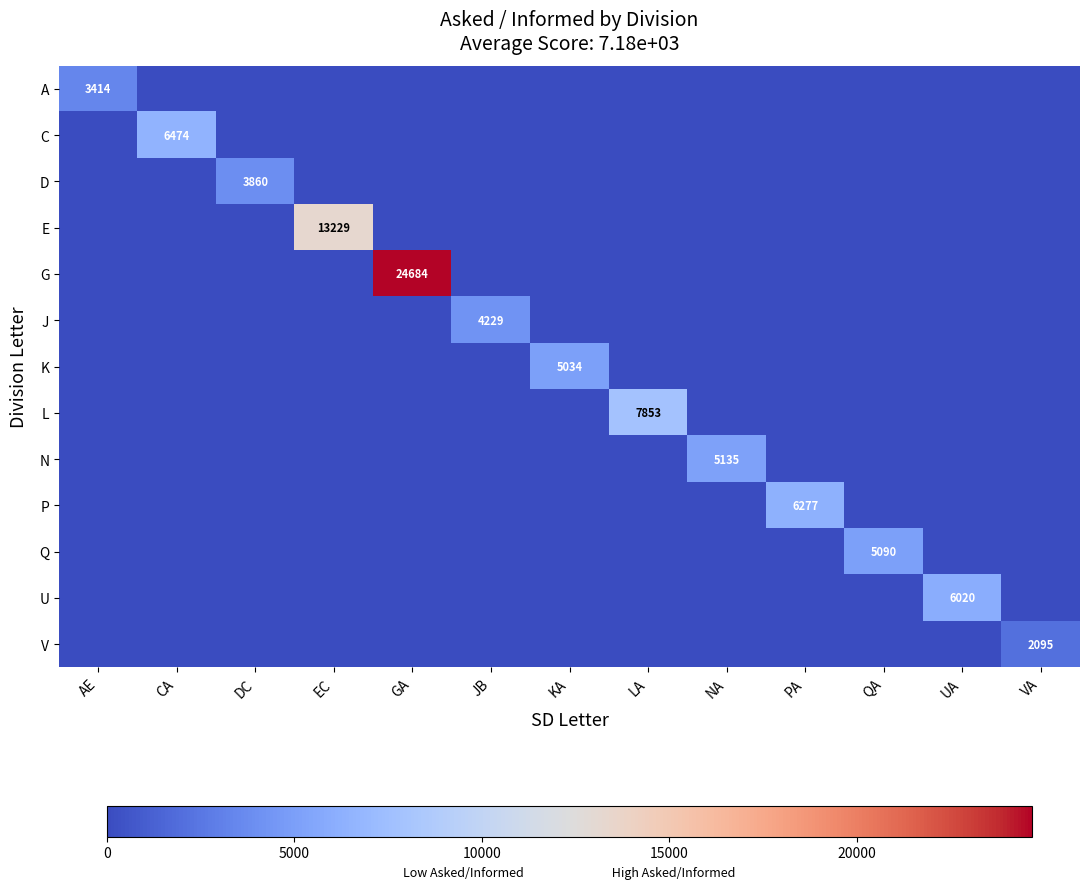

Is it true that U equals 7834 at UA?

False